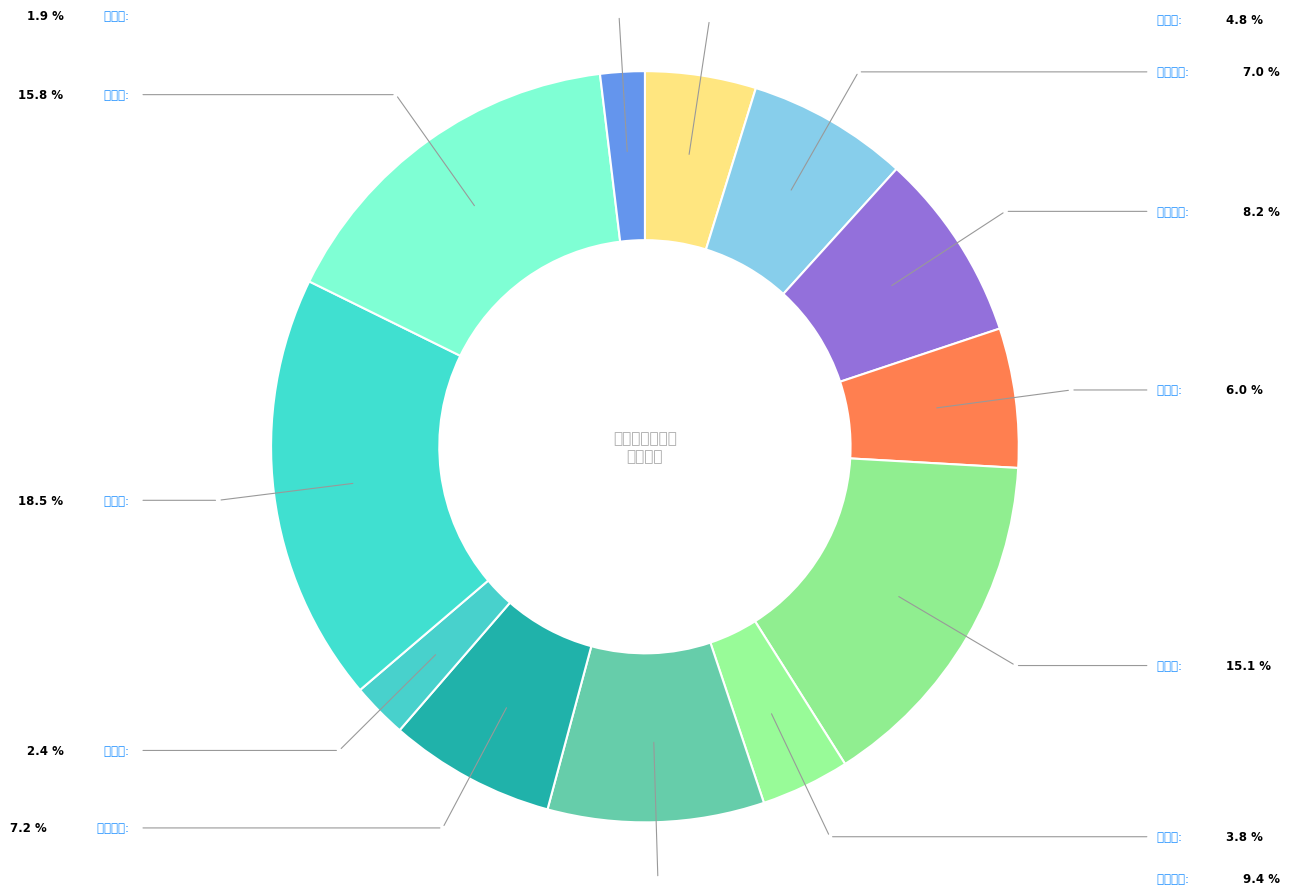

Approximately how many times larger is the value at 新安镇 compared to 独山镇?

0.8